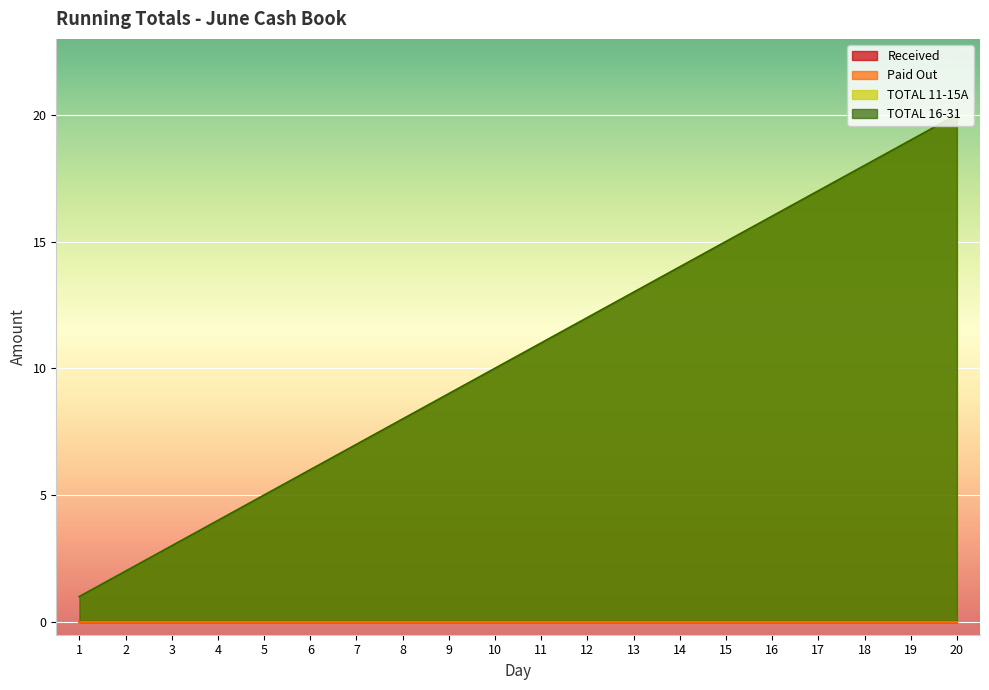

What is the total value across all series at 2?

4